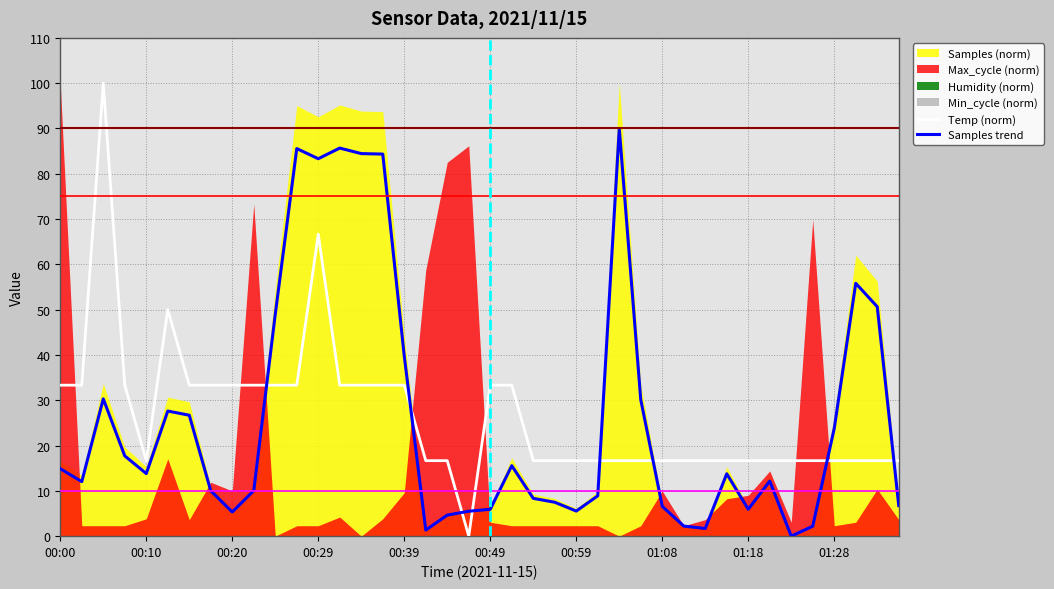

What is the maximum value for Temp (norm)?

100.0